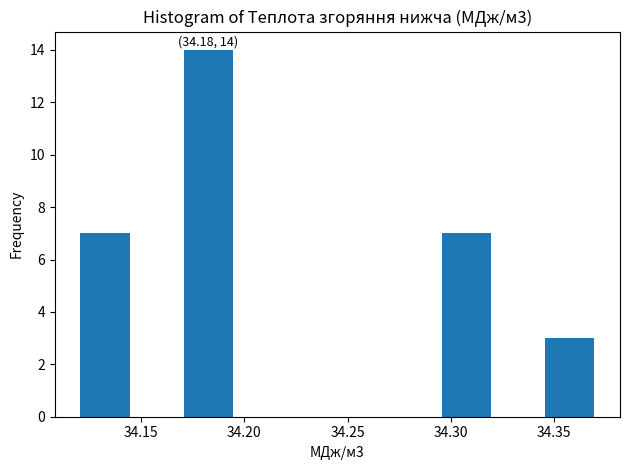

Which range on the x-axis has the tallest bar?

34.170 to 34.195